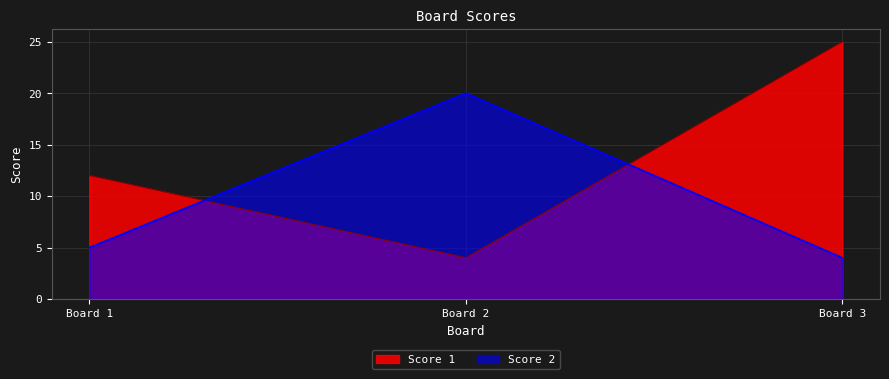

What are all the series names shown in the legend?

Score 1, Score 2